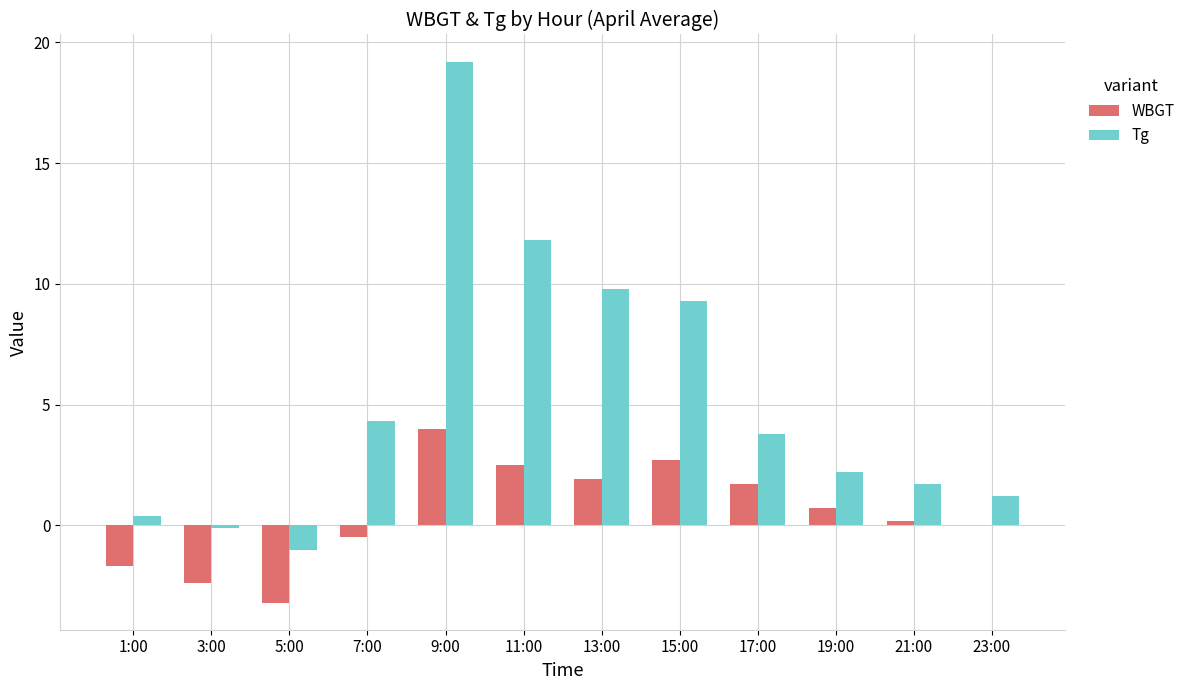

Which series changed the most between 3:00 and 17:00?

WBGT